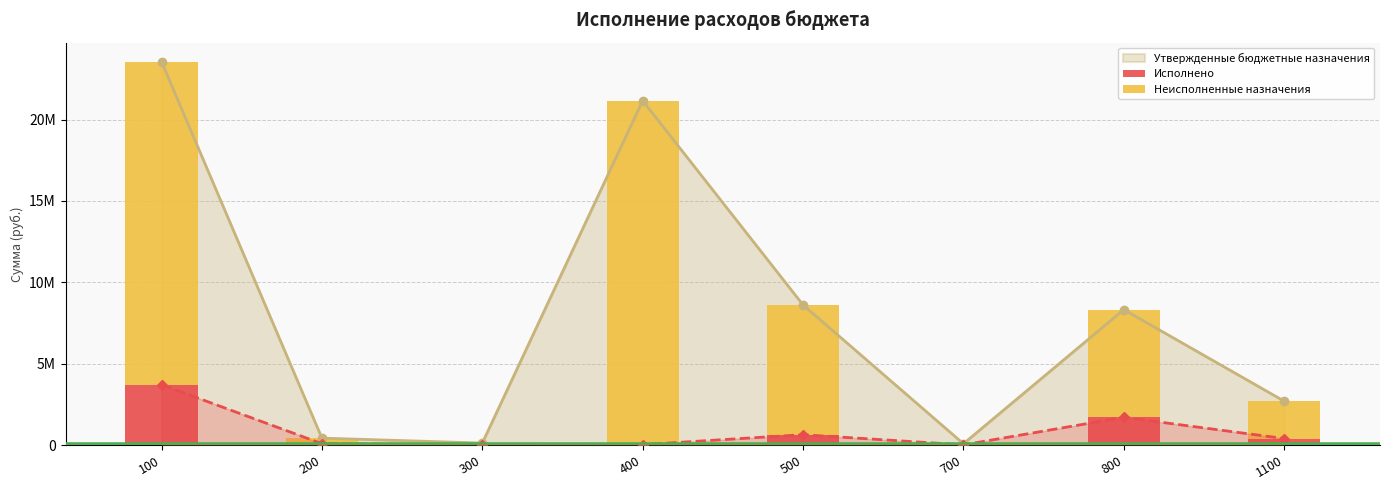

How many data points in Исполнено are above 398640?

4